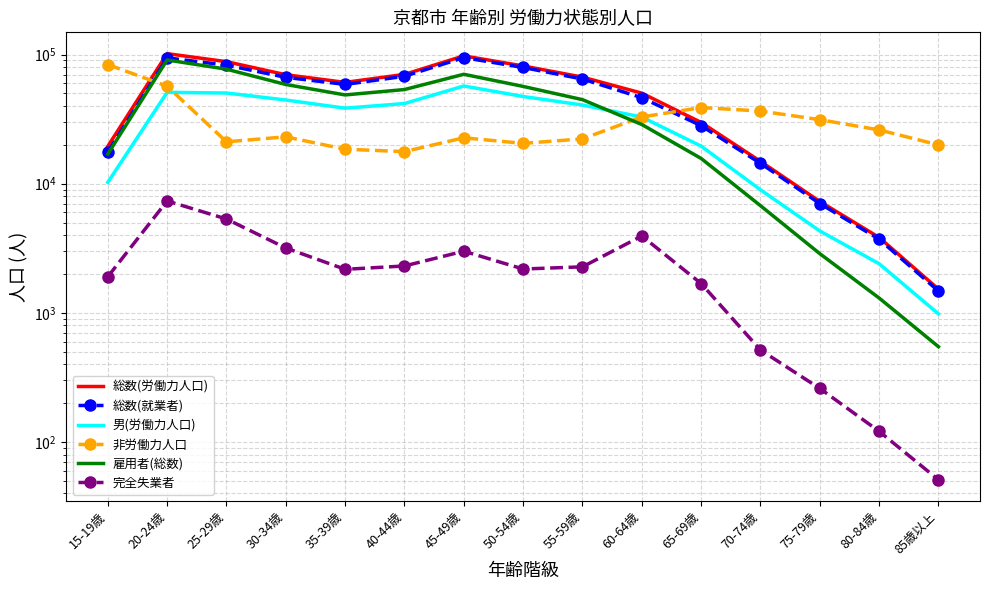

Reading left to right, what are all the values shown in this chart?

総数(労働力人口): 19492	101676	88131	69818	60905	70234	97723	81623	66927	50276	29817	14900	7286	3837	1526
総数(就業者): 17587	94320	82800	66638	58731	67926	94720	79437	64654	46336	28130	14384	7026	3716	1475
男(労働力人口): 10247	50988	50397	44480	38455	41777	57116	47353	40679	32807	19549	8974	4308	2401	982
非労働力人口: 83719	56851	21120	23075	18501	17732	22683	20532	22256	32891	38898	36533	31326	26098	19980
雇用者(総数): 16975	90820	77075	58668	48699	53607	70374	56685	44767	28751	15691	6762	2874	1303	547
完全失業者: 1905	7356	5331	3180	2174	2308	3003	2186	2273	3940	1687	516	260	121	51